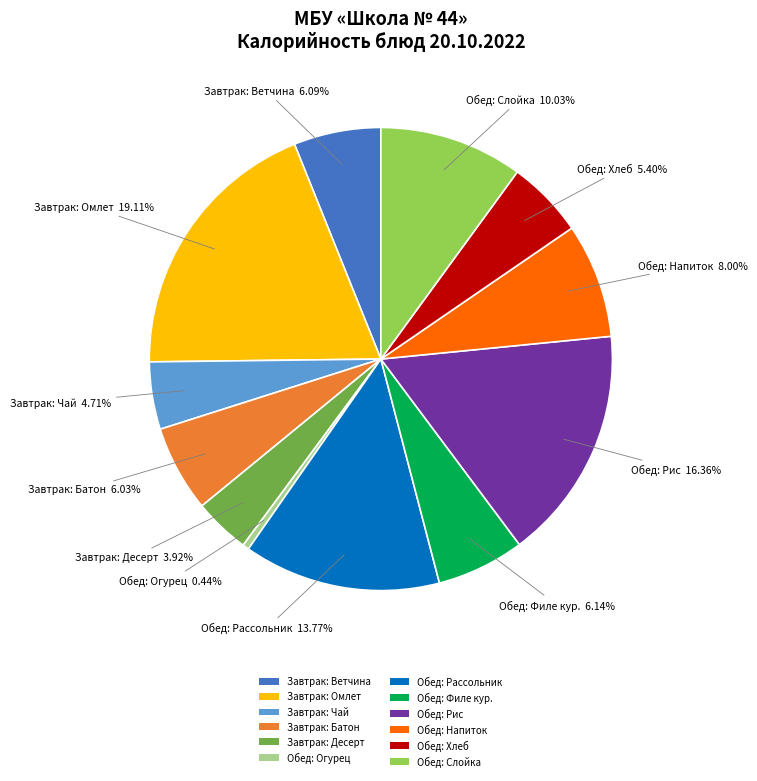

Which has a higher value, Обед: Напиток or Завтрак: Десерт?

Обед: Напиток